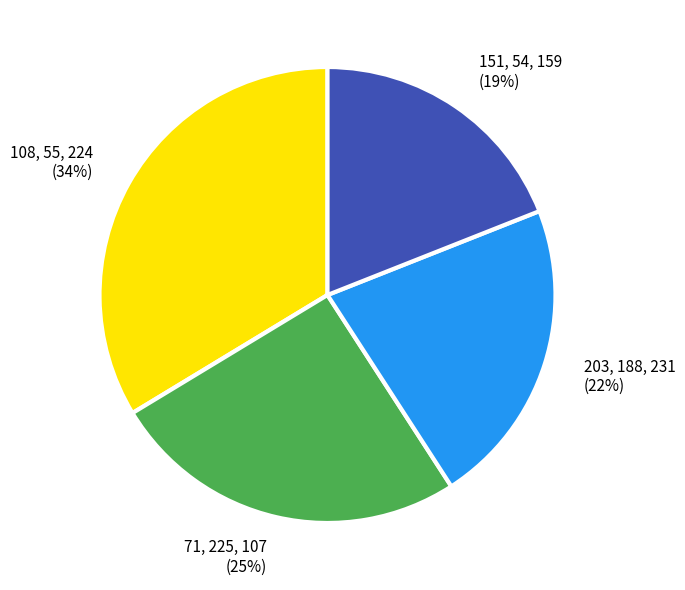

Is there a majority slice in this chart?

No